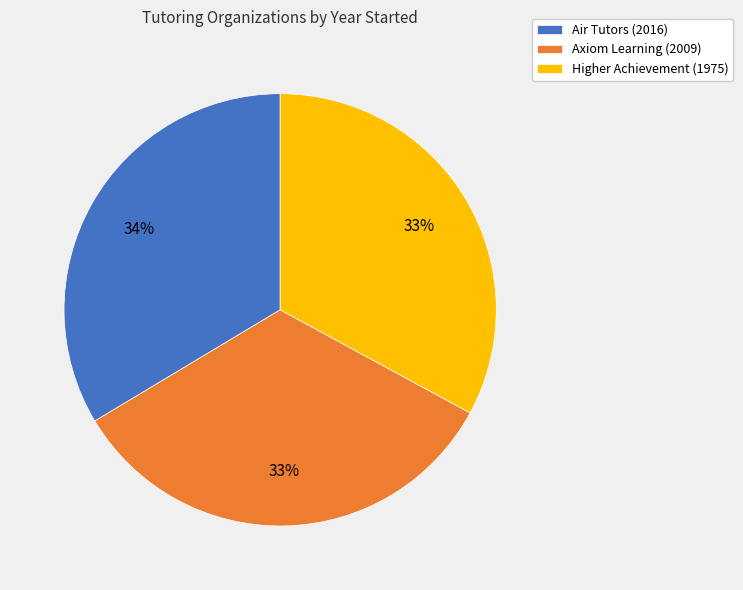

To the nearest percent, what percentage of the pie is Air Tutors (2016)?

34%